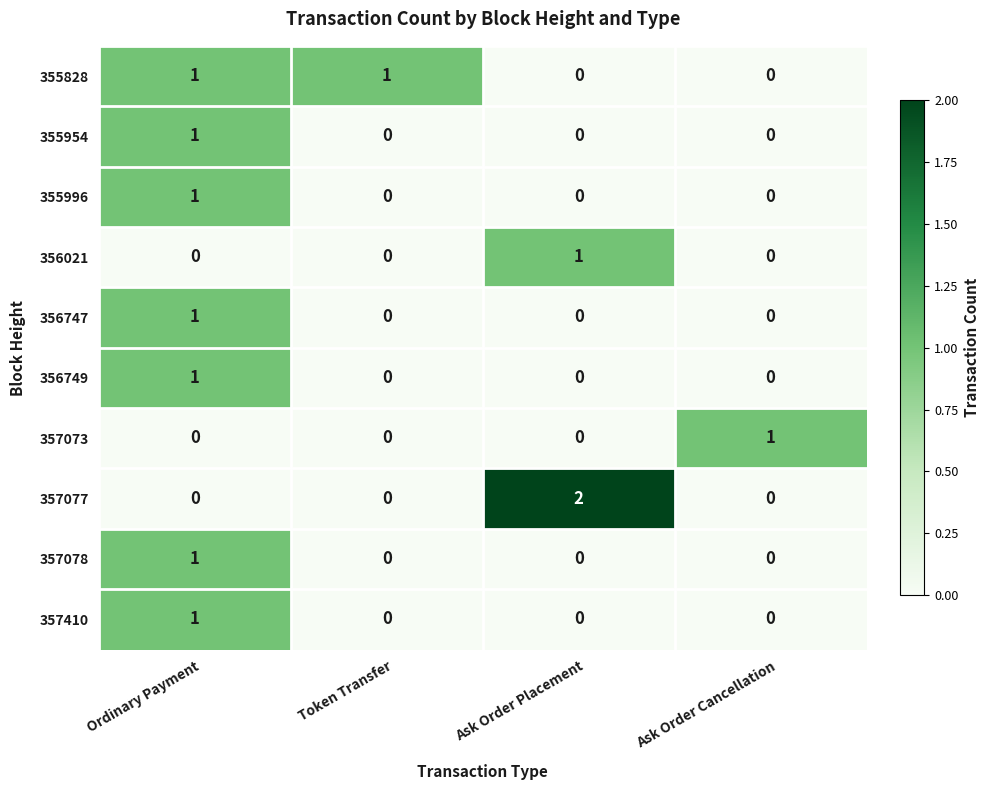

Is the value of 356747 at Ordinary Payment greater than the value of 357410 at Ask Order Placement?

Yes